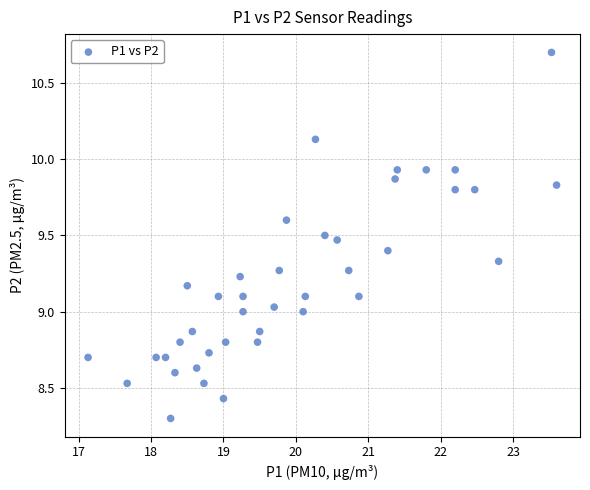

What is the range of Y values (max minus min)?

2.4